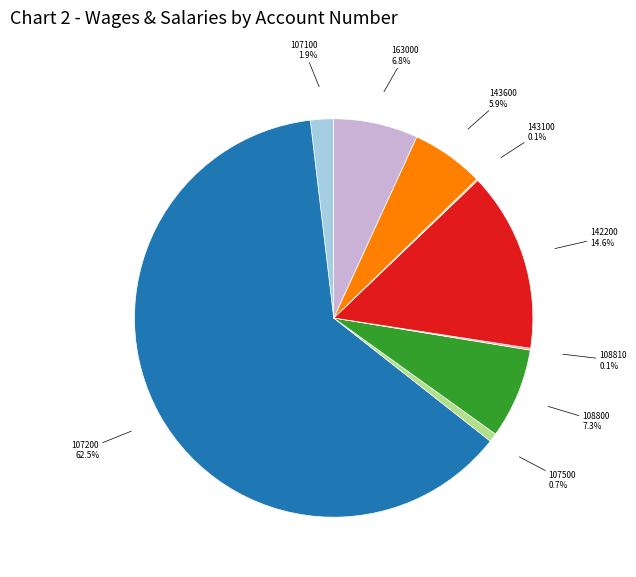

Between 142200 and 143600, which is larger?

142200